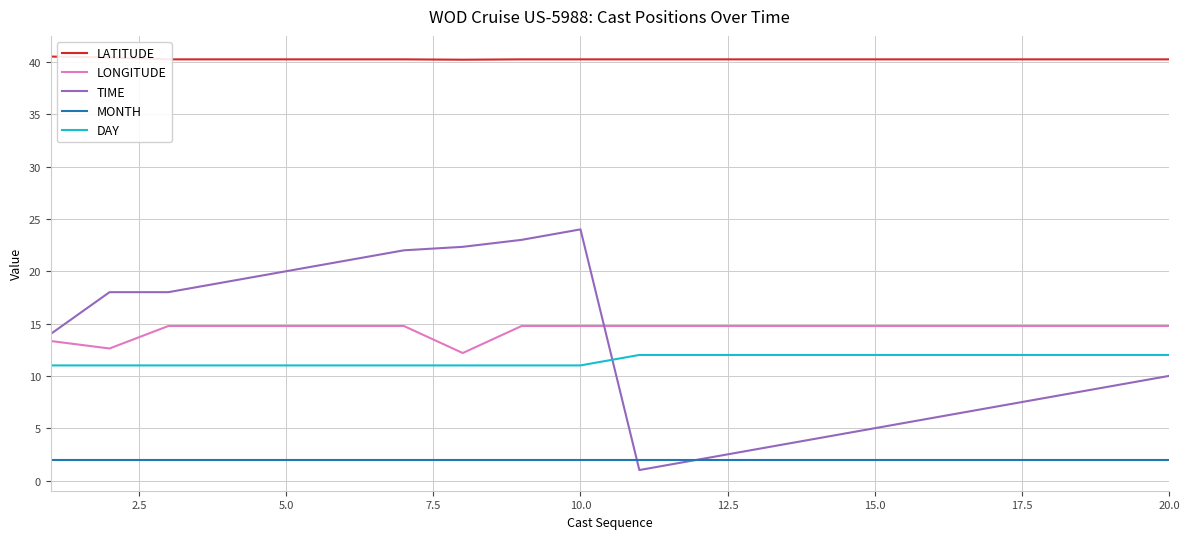

List the series in order of their peak value, highest first.

LATITUDE, TIME, LONGITUDE, DAY, MONTH